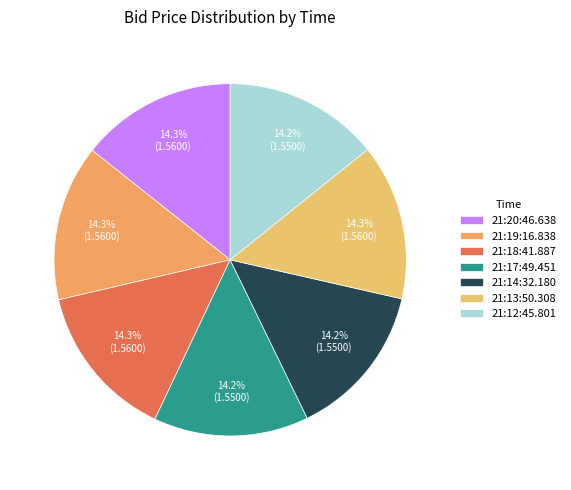

What is the largest slice in the pie chart?

21:20:46.638